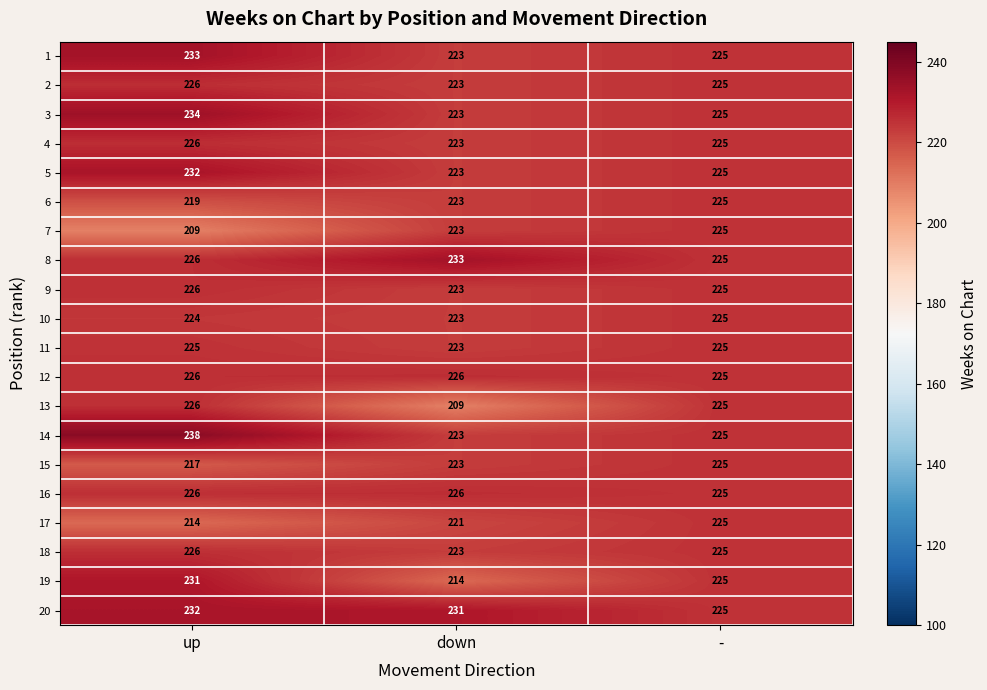

What is the total value across all series at -?

4500